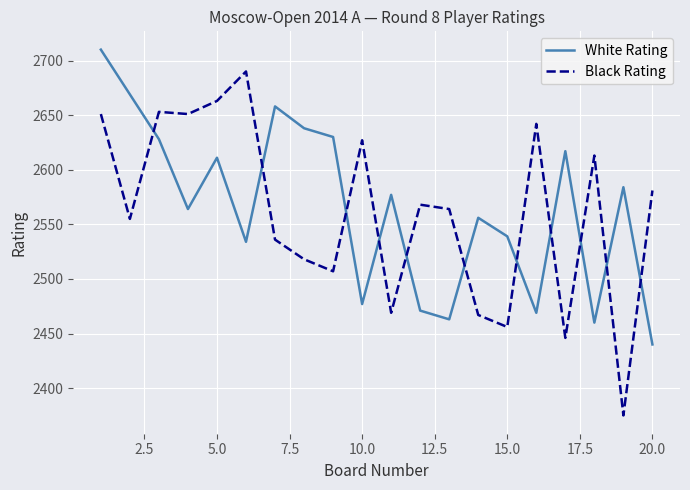

List the series in order of their peak value, lowest first.

Black Rating, White Rating